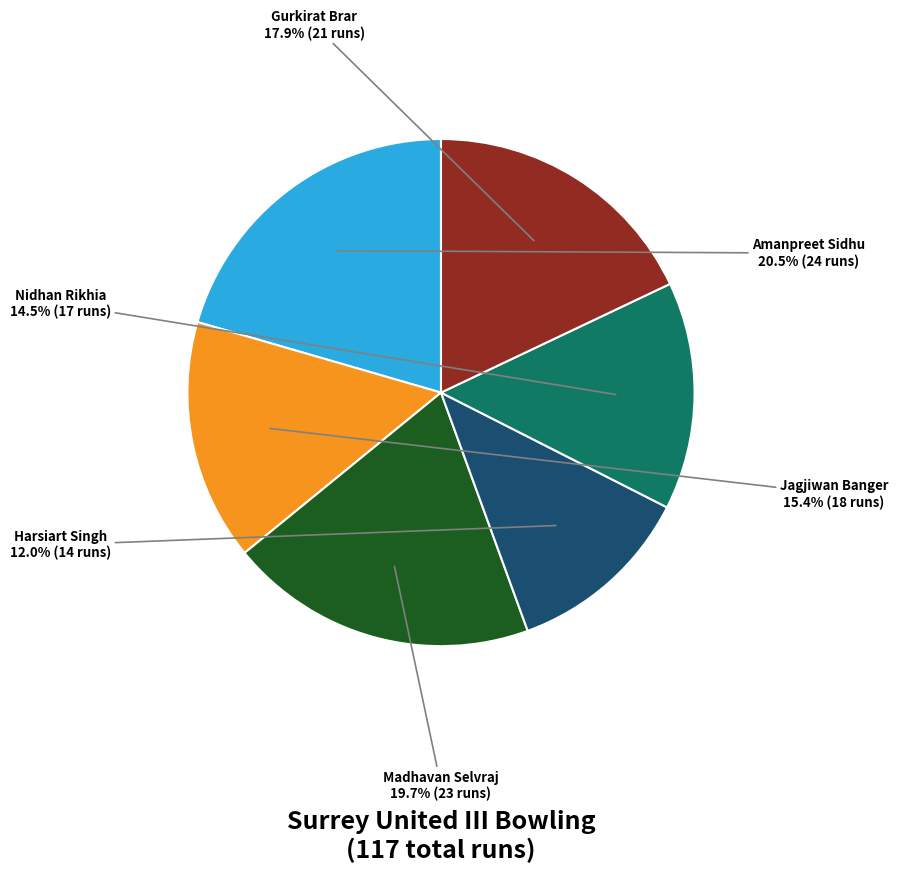

Rank the categories by value from lowest to highest.

Harsiart Singh, Nidhan Rikhia, Jagjiwan Banger, Gurkirat Brar, Madhavan Selvraj, Amanpreet Sidhu